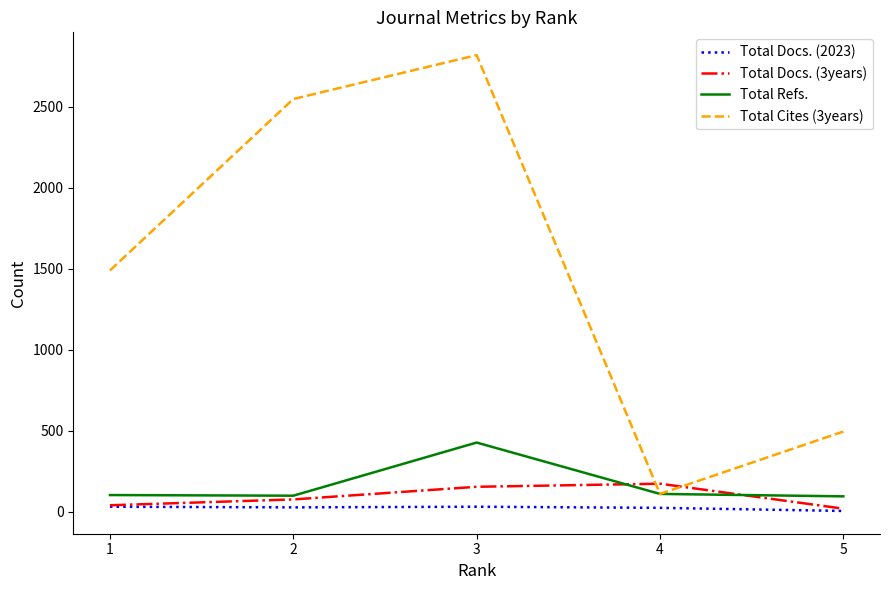

How many lines are shown in the chart?

4